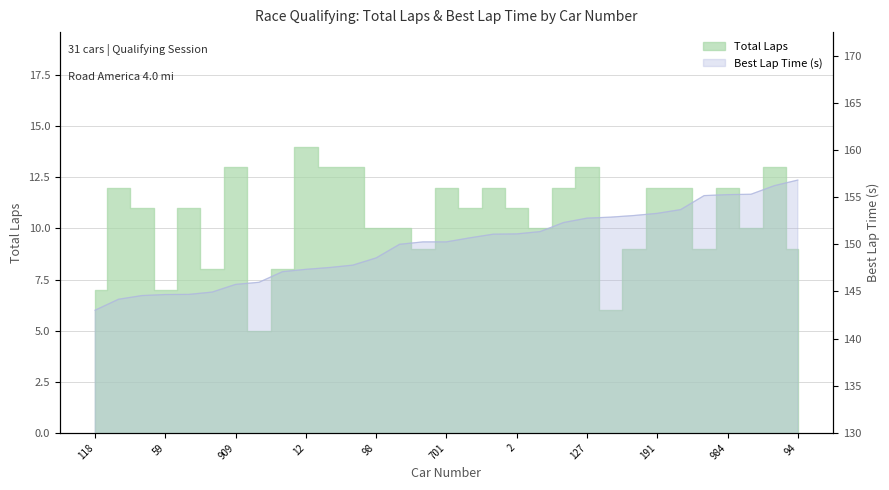

Rank the categories by value from lowest to highest.

118, 172, 123, 59, 162, 88, 909, 99, 82, 12, 997, 111, 98, 44, 702, 701, 52, 87, 2, 147, 946, 127, 46, 567, 191, 164, 14, 984, 382, 134, 94